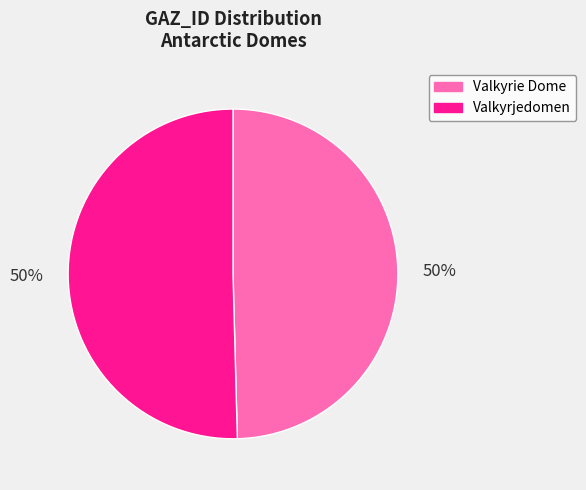

Do Valkyrie Dome and Valkyrjedomen together represent more than half of the pie?

Yes